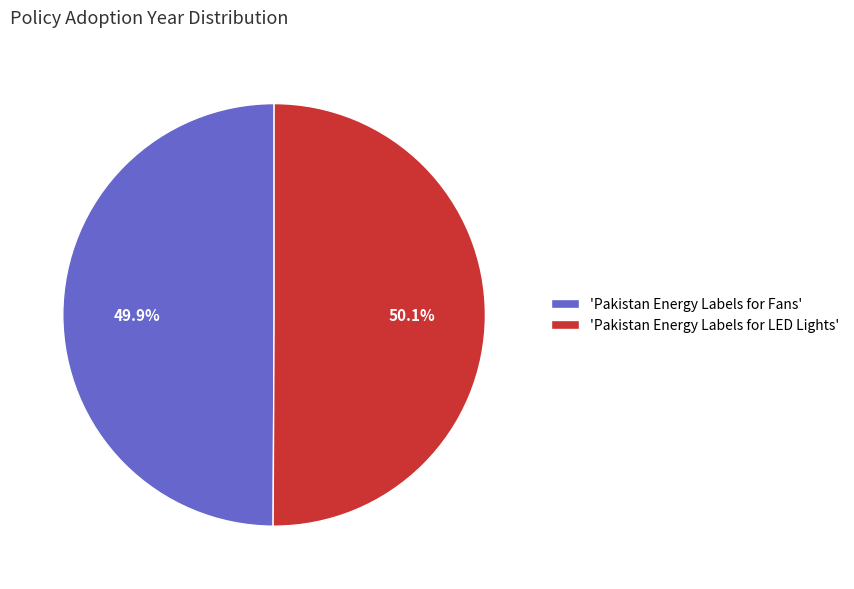

How much of the chart is everything except 'Pakistan Energy Labels for LED Lights'?

49.9%